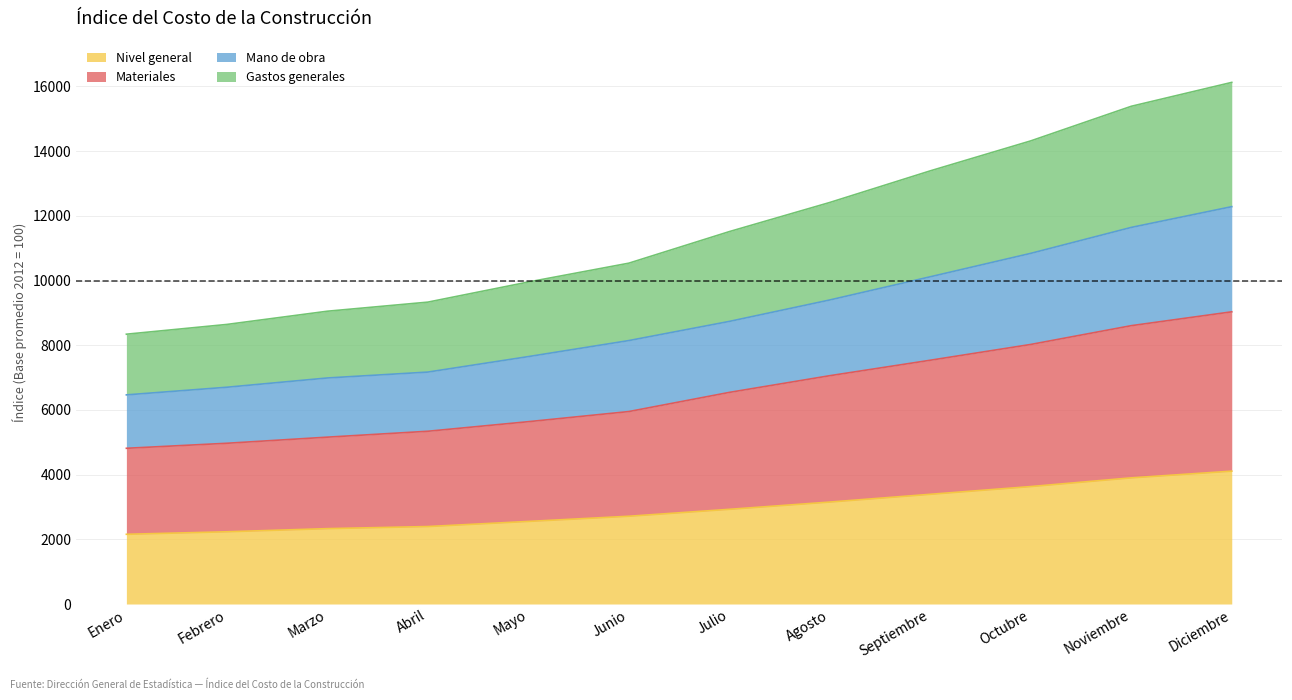

At how many categories does at least one series exceed 13339?

4